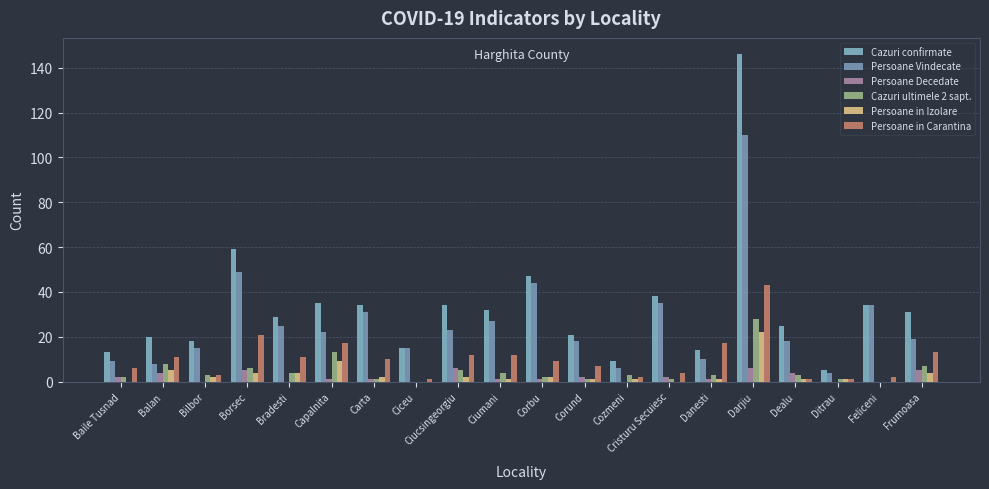

Are the bars horizontal?

No